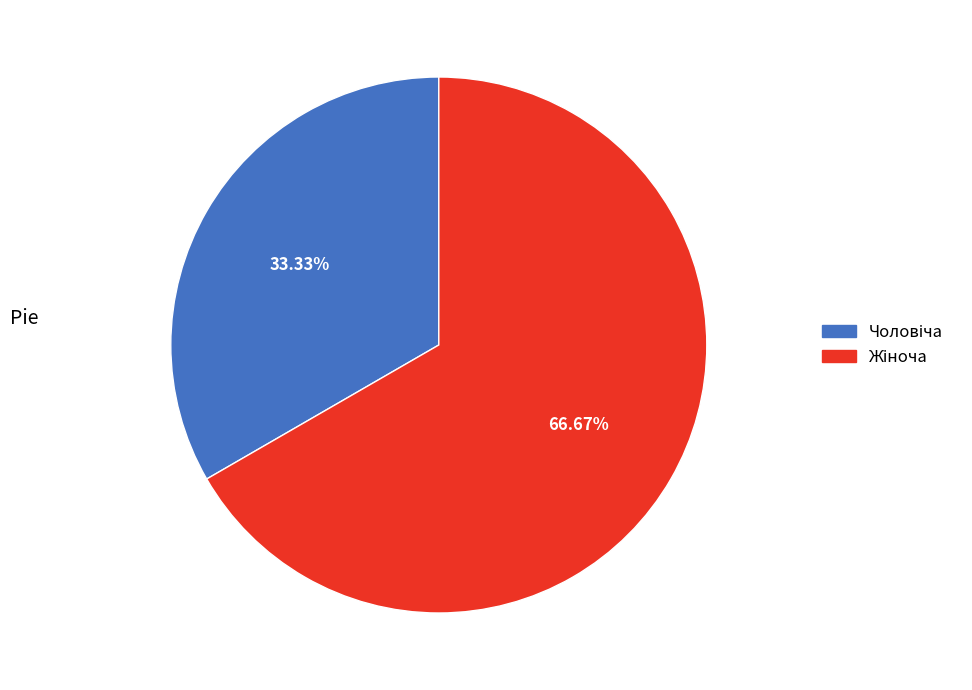

Does any single category account for the majority?

Yes